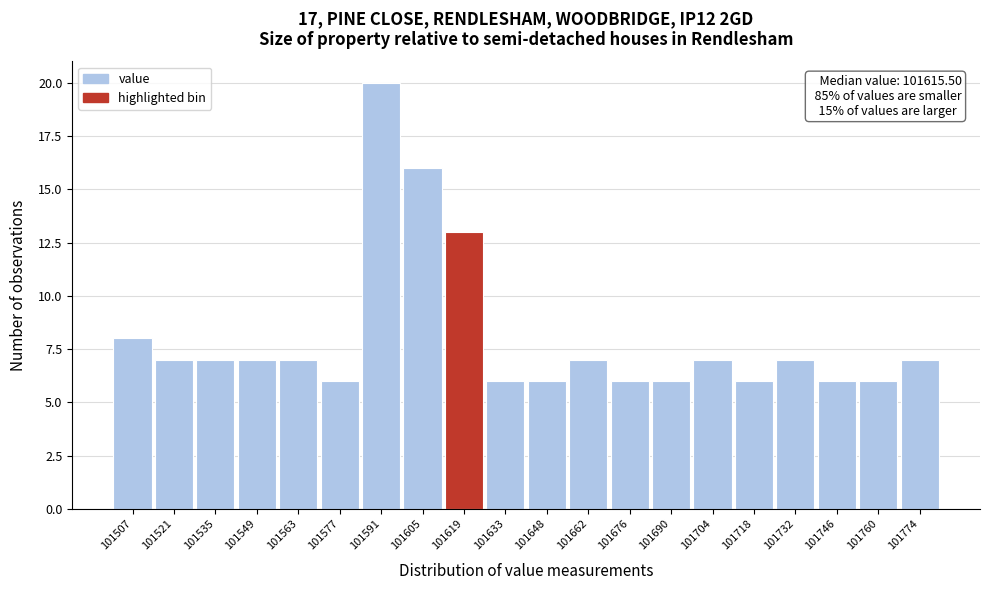

Which range on the x-axis has the tallest bar?

101584 to 101598